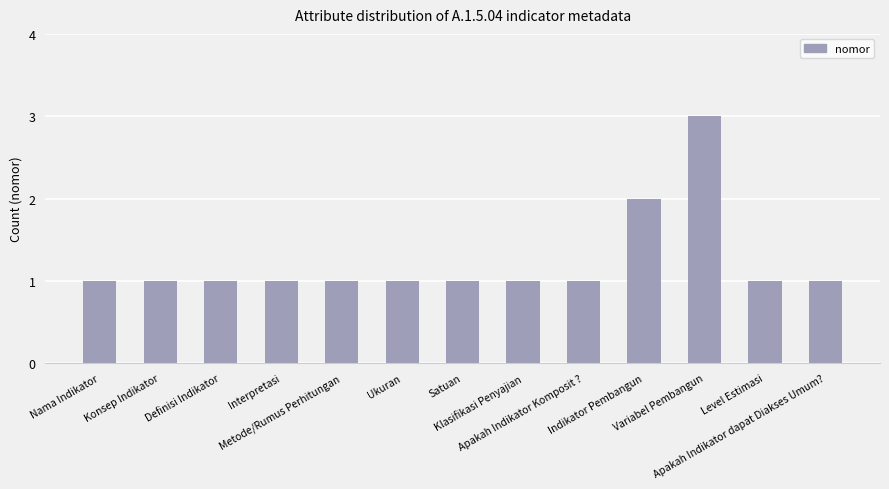

Does the chart contain any negative values?

No